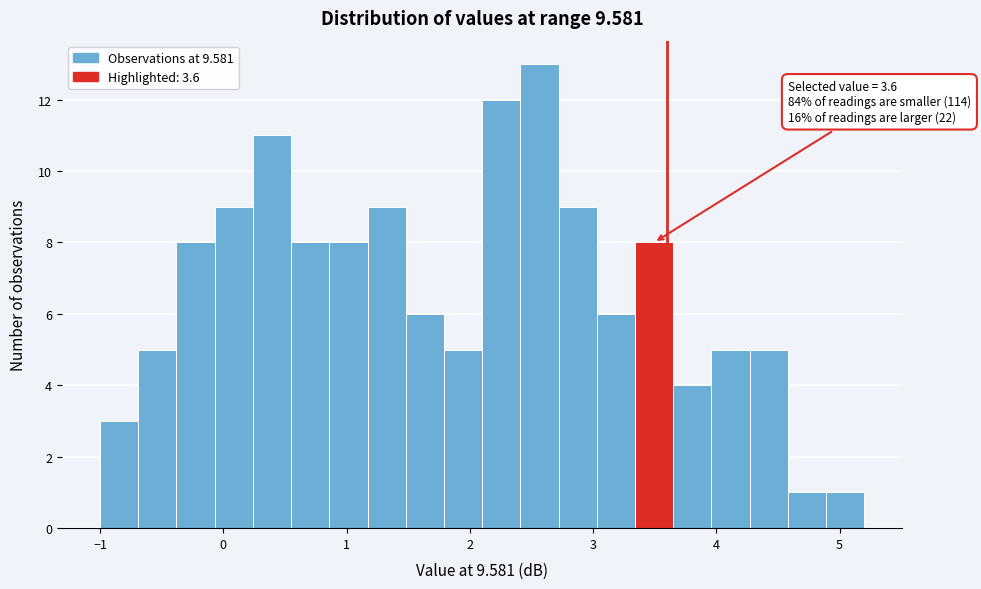

Read against the x-axis, roughly where is the centre of the tallest bar?

2.6